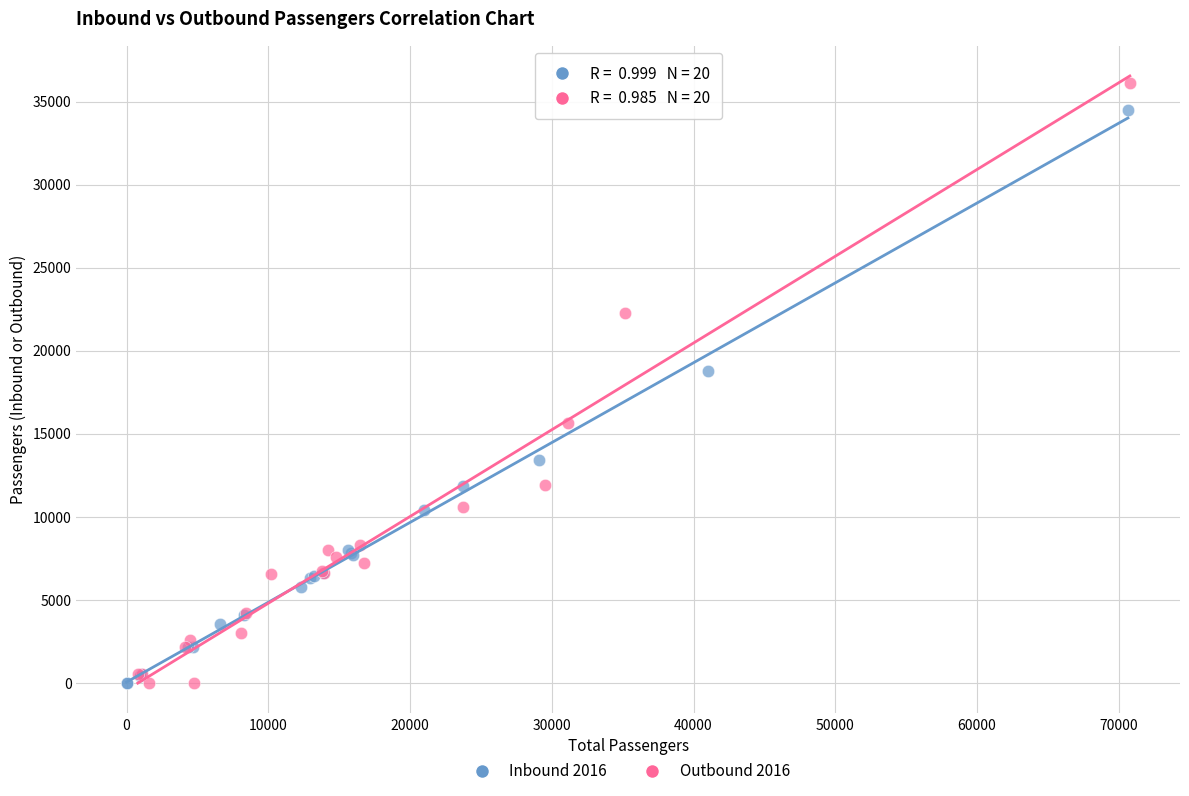

Which series contains the highest Y value?

Outbound 2016